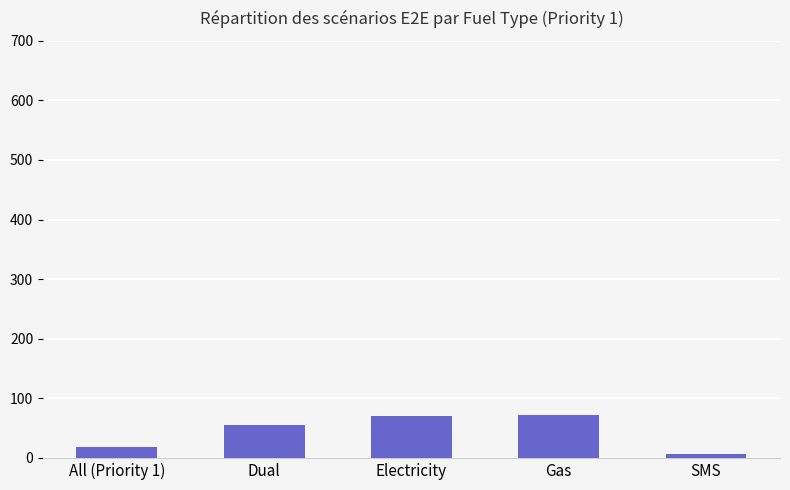

Does the chart contain stacked bars?

No